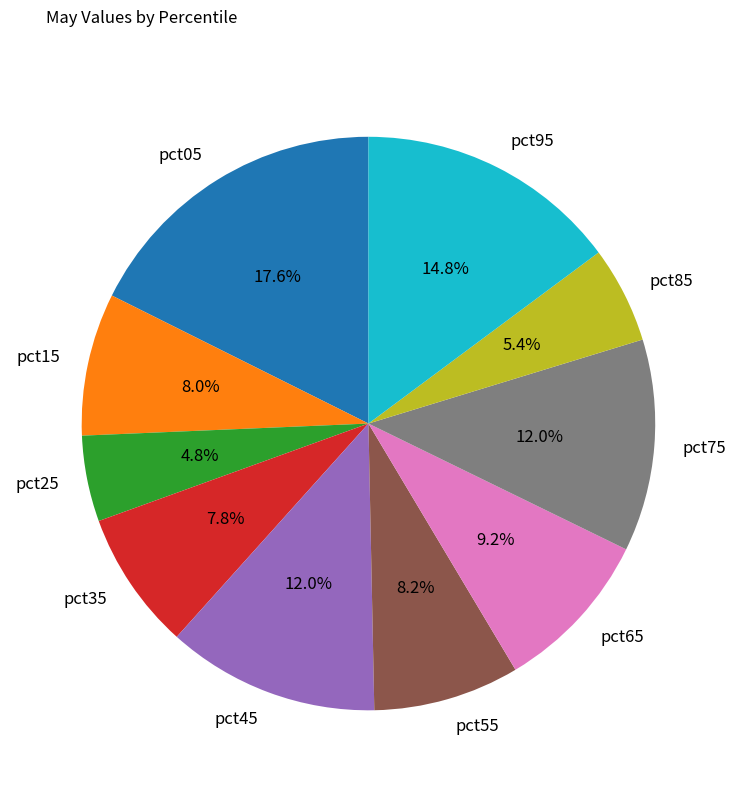

Does pct65 represent more than half of the total?

No